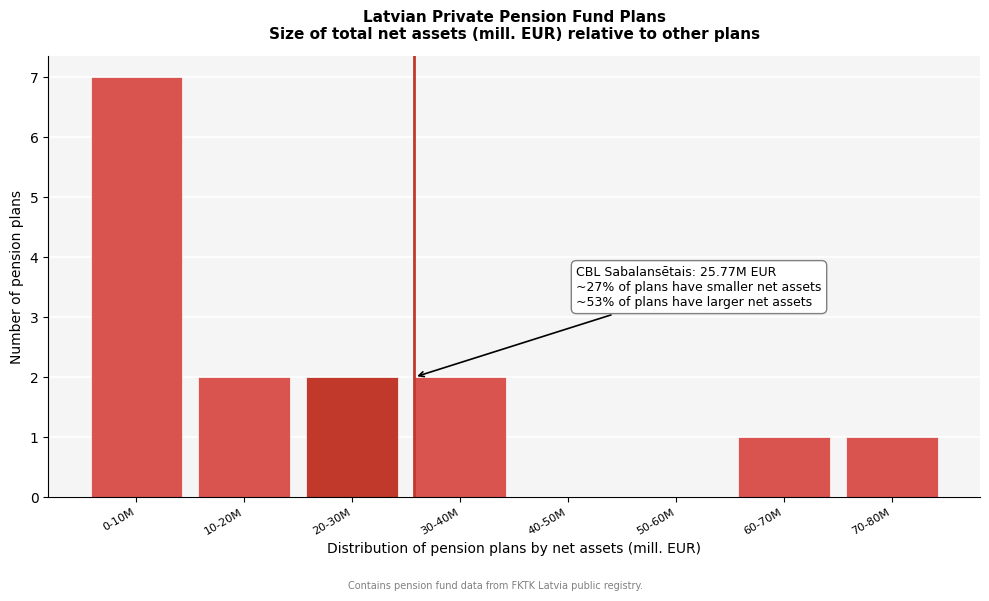

What is the ratio of the value at 70-80M to the value at 30-40M?

0.5